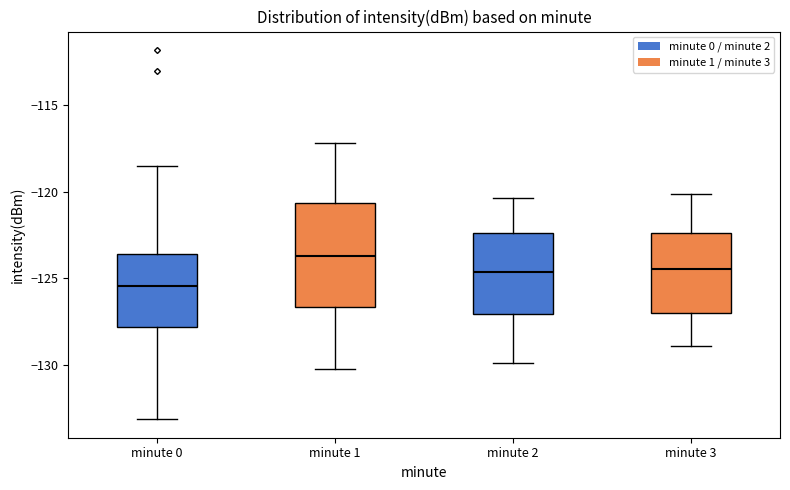

Which box has the lowest median line?

minute 0